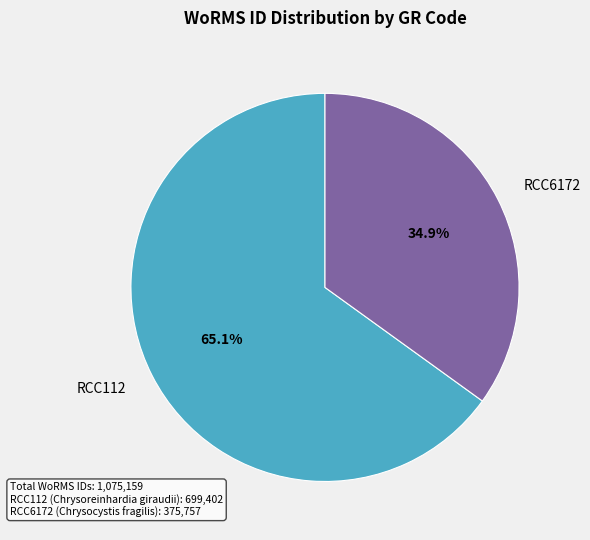

The RCC6172 slice represents 22% of the pie. True or false?

False